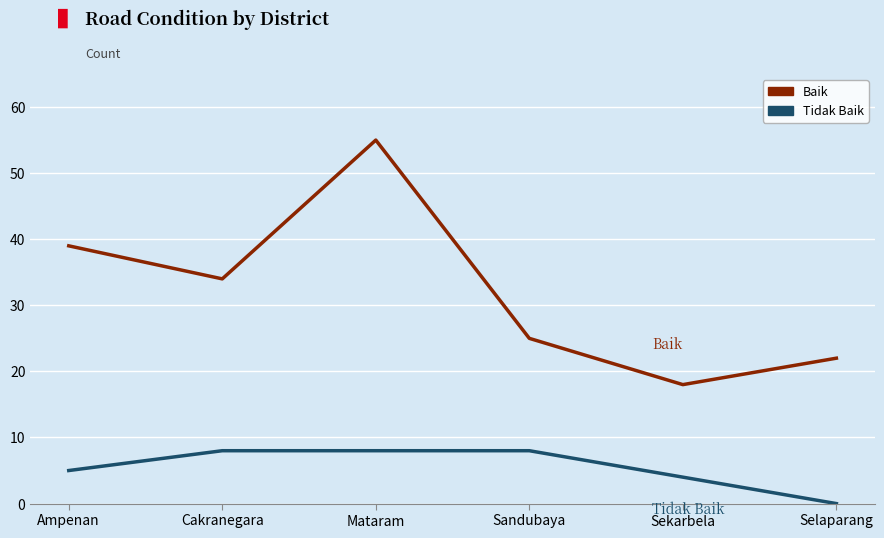

List the series in order of their overall mean, lowest first.

Tidak Baik, Baik